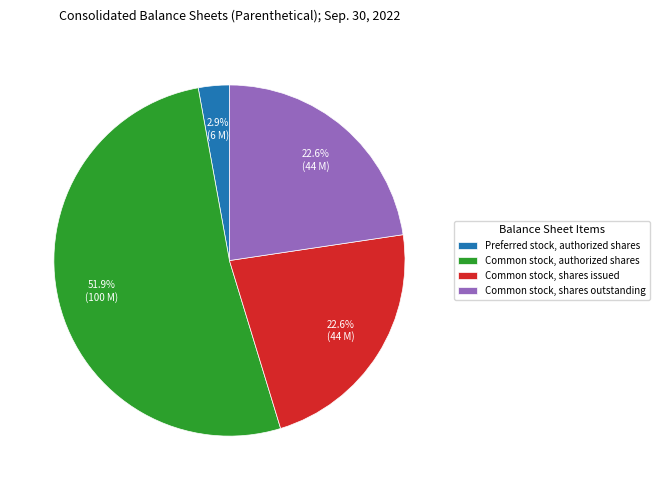

Count the number of slices in the pie.

4